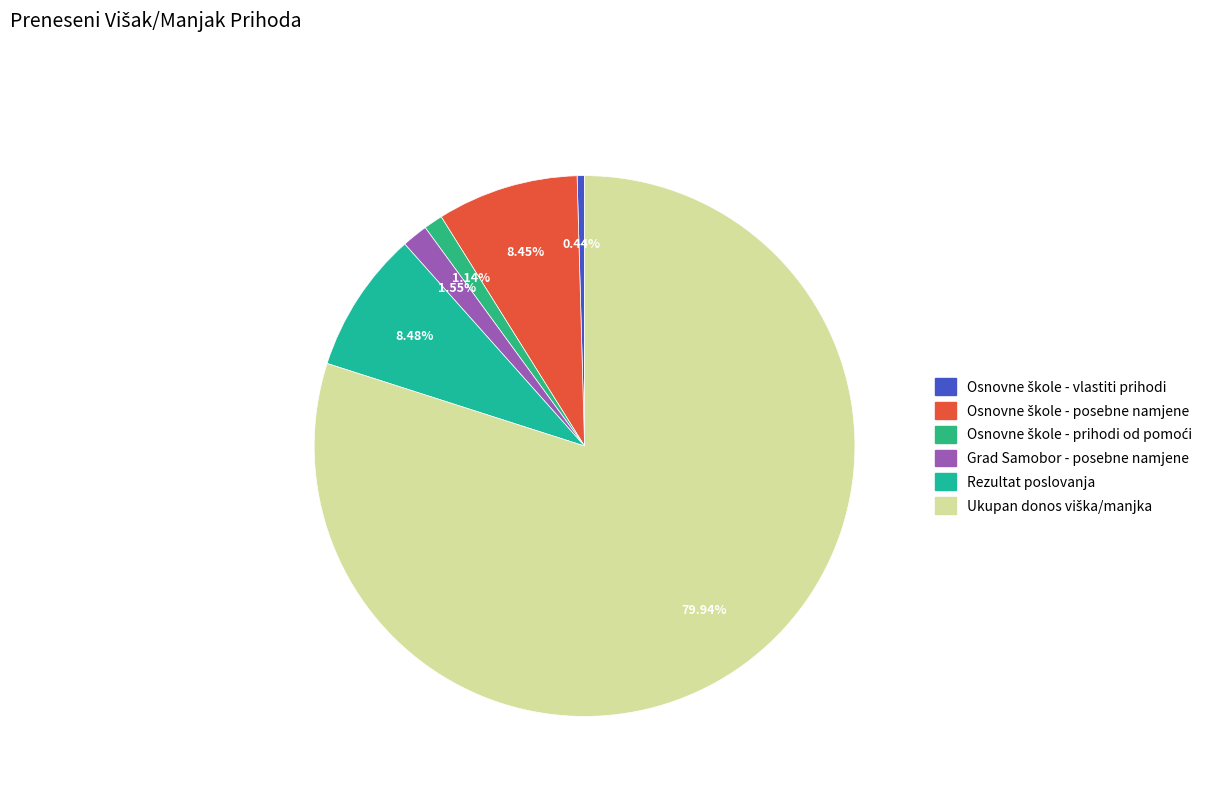

To the nearest percent, what percentage of the pie is Ukupan donos viška/manjka?

80%